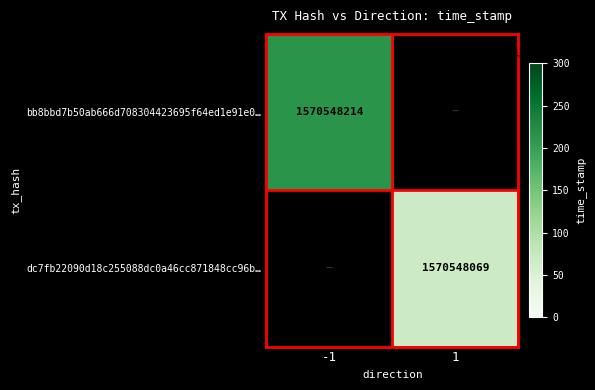

The dc7fb22090d18c255088dc0a46cc871848cc96b… series shows 1570548069 at 1. True or false?

True